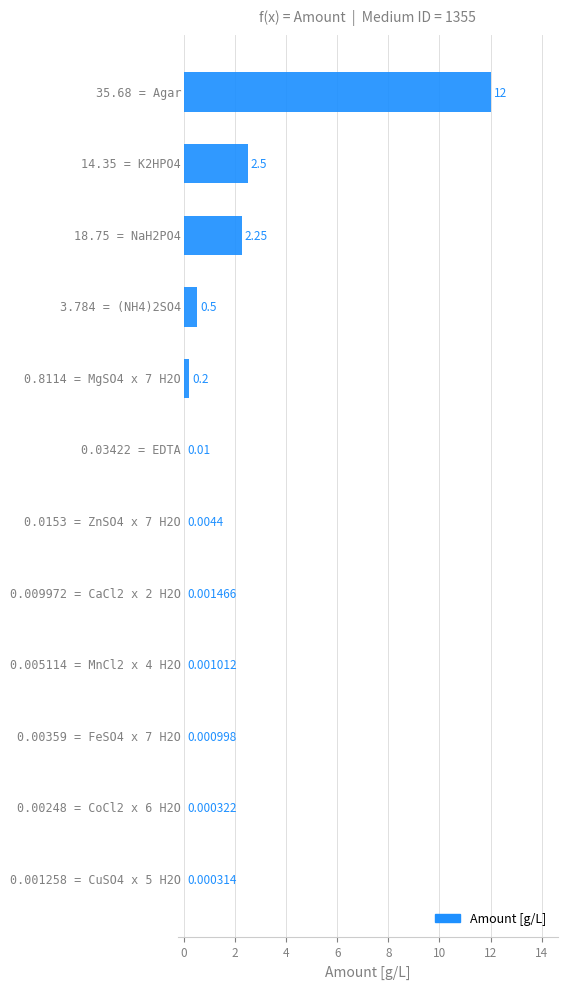

What is the sum of all values?

17.5